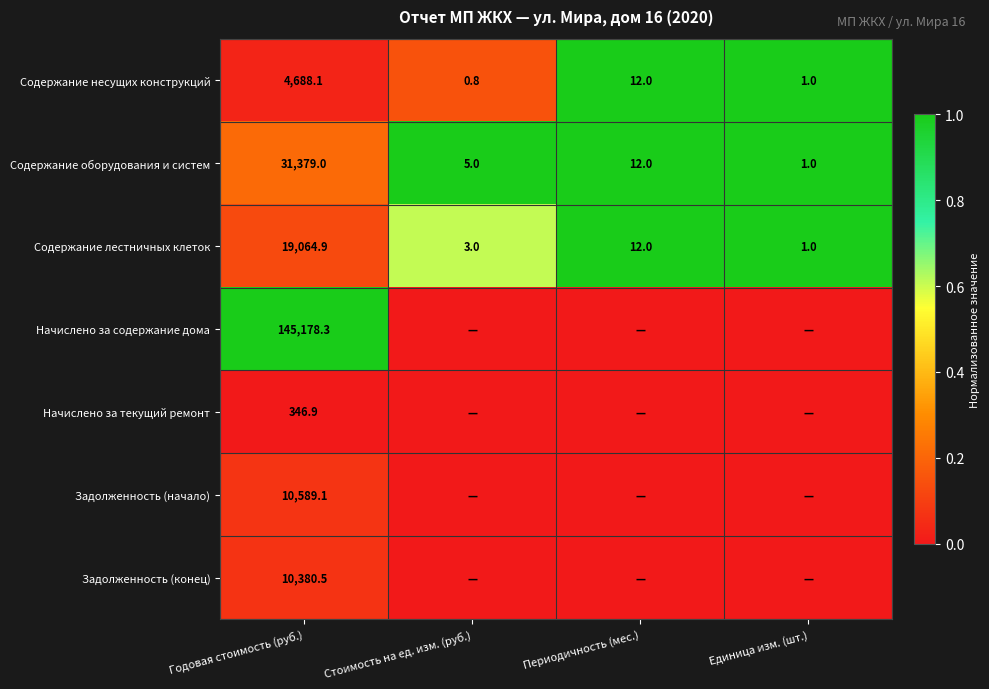

At which label does Содержание оборудования и систем reach its minimum?

Единица изм. (шт.)